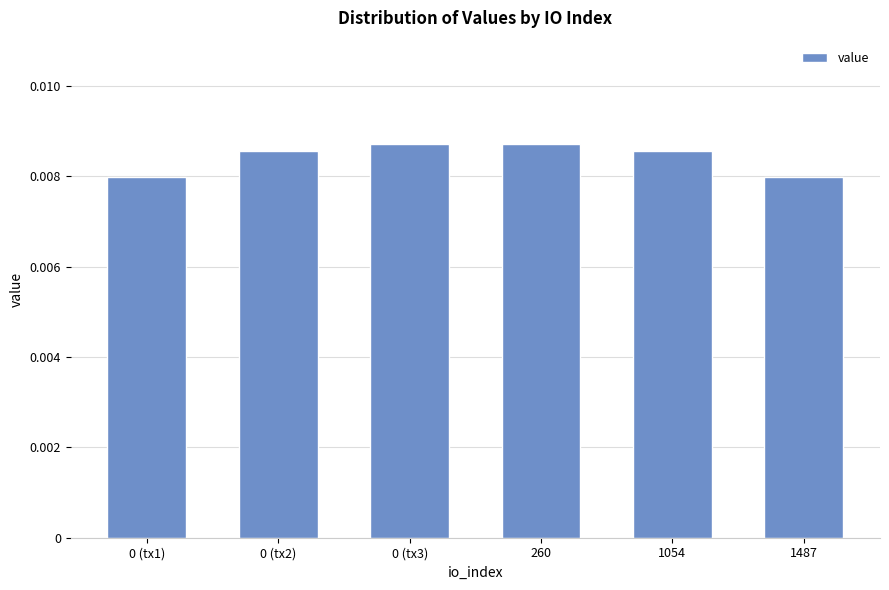

Between 1487 and 1054, which is larger?

1054